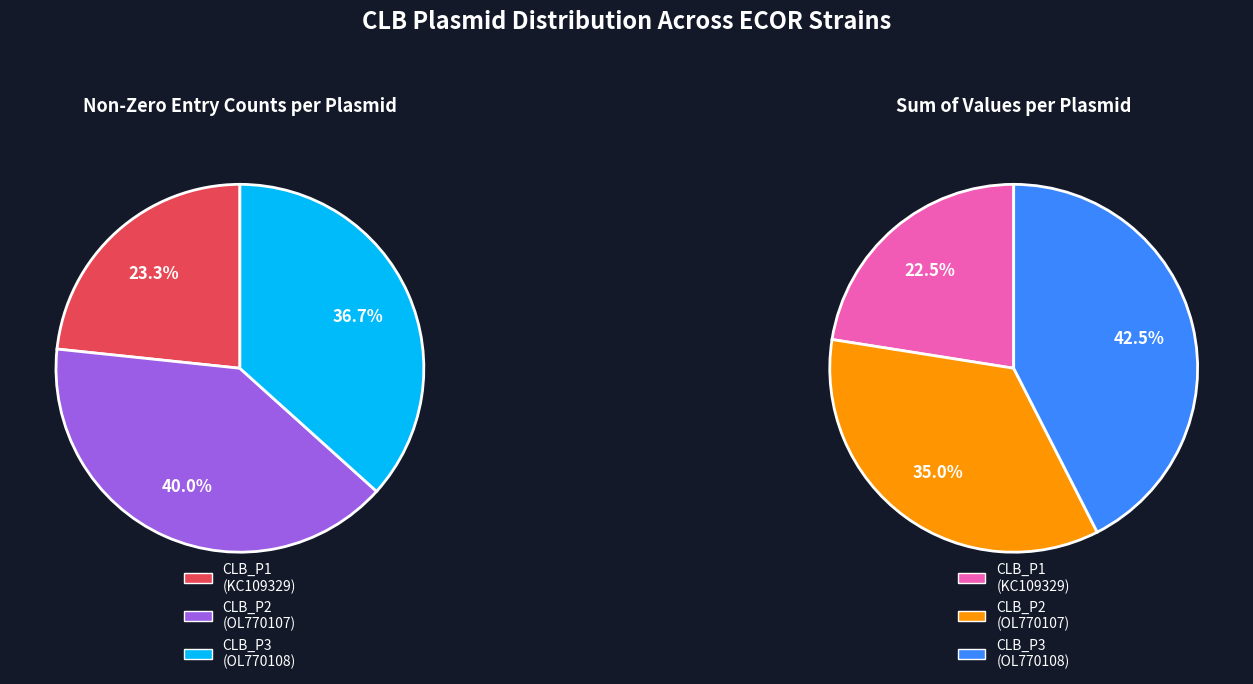

How many slices are in this pie chart?

3